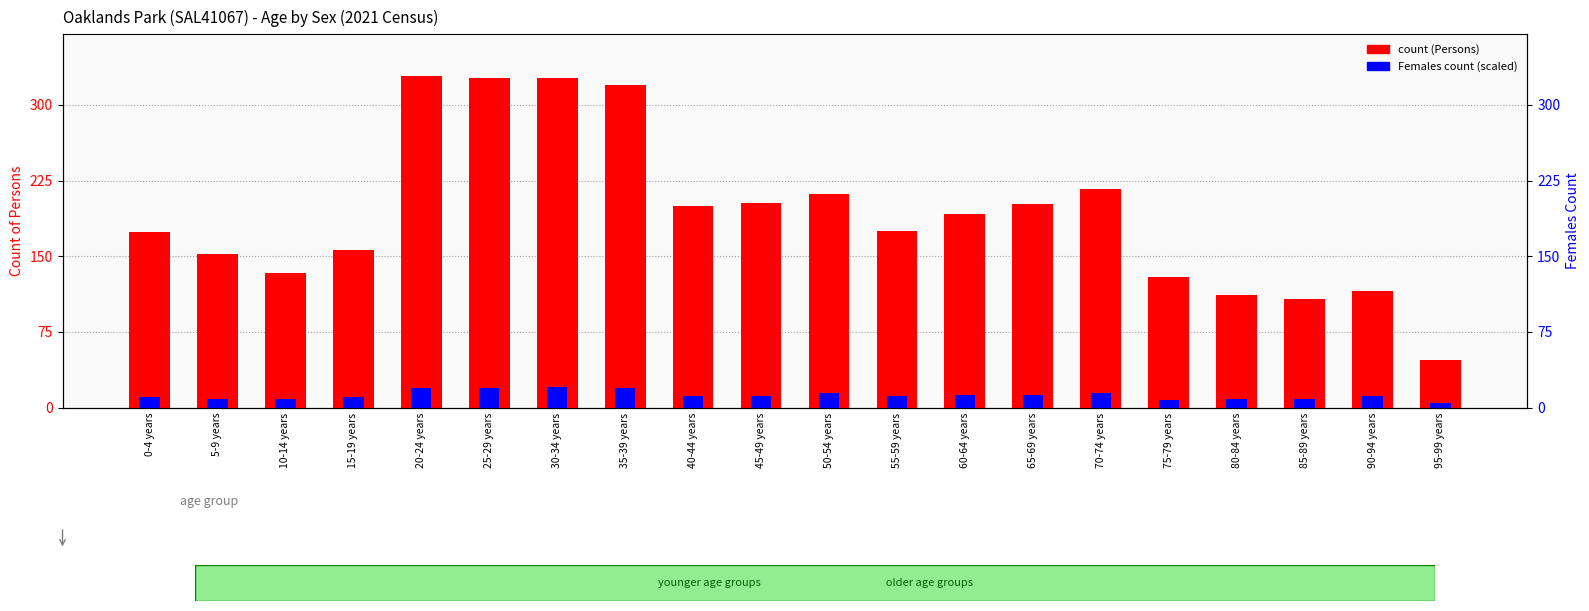

How many data points in Females count (scaled) are above 11?

12